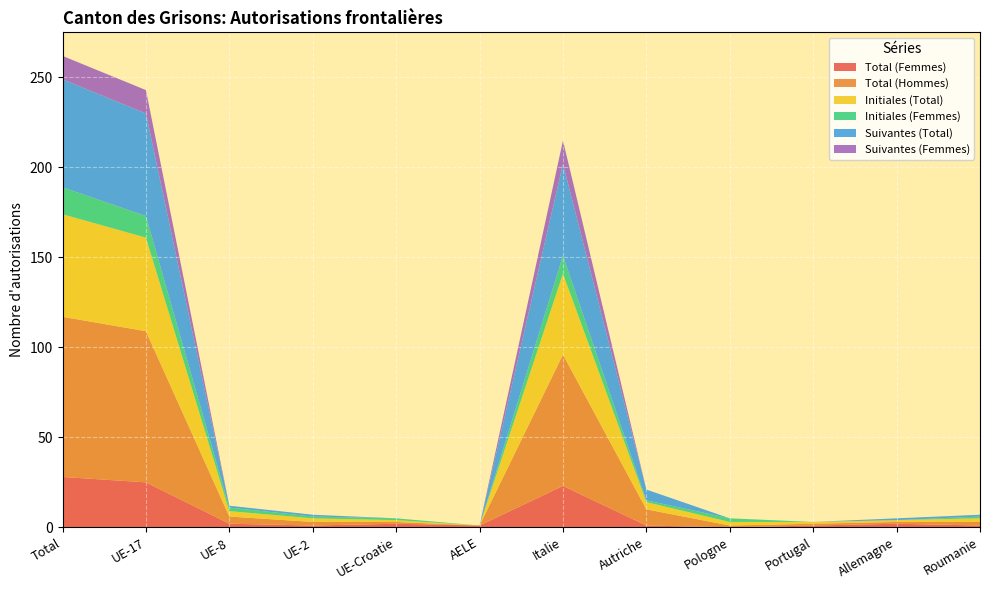

Reading left to right, extract all data points from this chart.

Total (Femmes): 28	25	2	1	2	1	23	1	0	1	2	1
Total (Hommes): 89	84	4	2	1	0	73	9	1	1	1	2
Initiales (Total): 57	52	3	2	1	0	45	4	2	1	1	2
Initiales (Femmes): 15	12	2	1	1	0	10	1	2	0	0	1
Suivantes (Total): 60	57	1	1	0	0	51	6	0	0	1	1
Suivantes (Femmes): 13	13	0	0	0	0	13	0	0	0	0	0